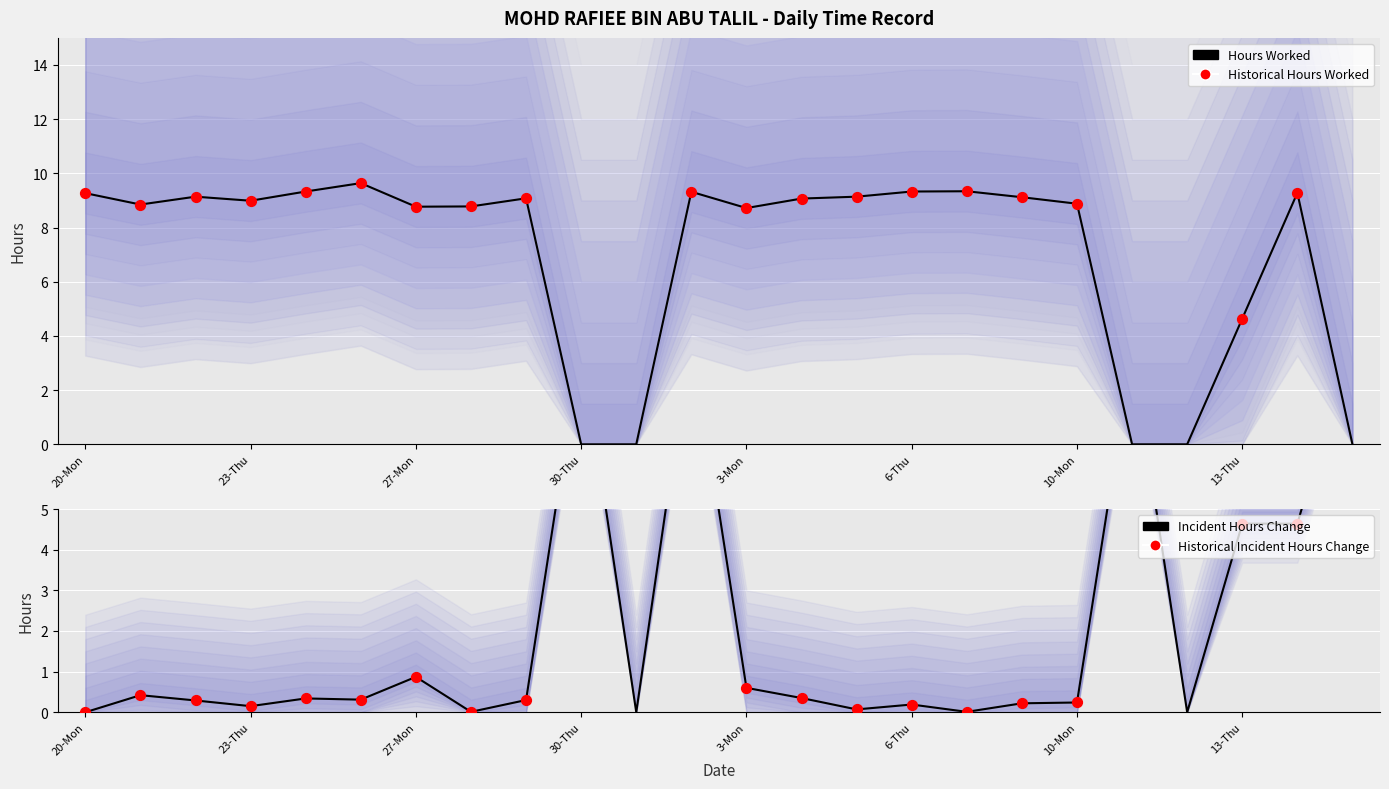

Which has a higher value, 24-Fri or 28-Tue?

24-Fri